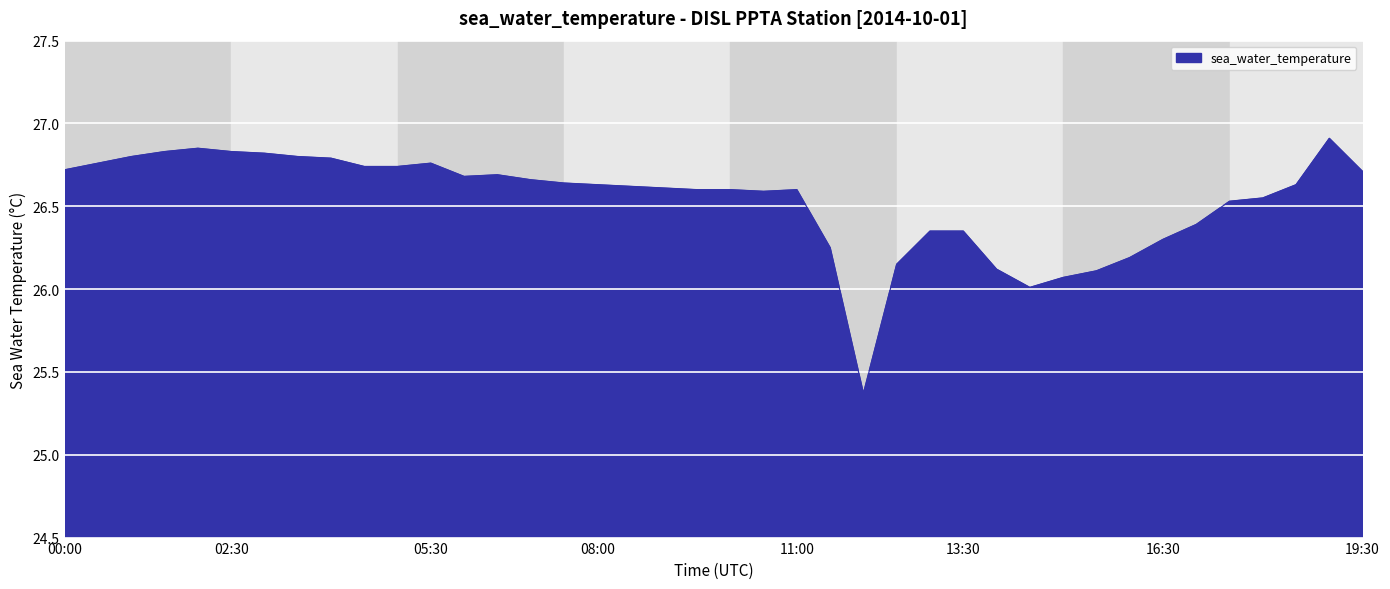

What is the difference between the maximum and minimum values?

1.5